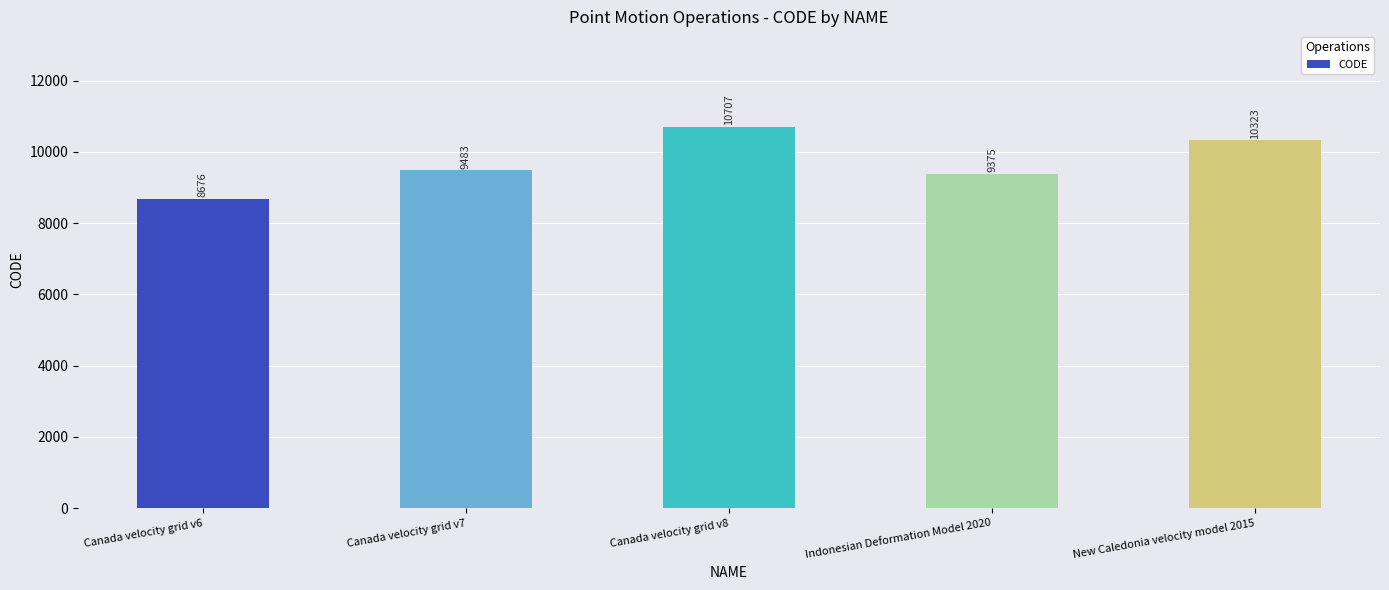

What is the label of the 5th bar from the left?

New Caledonia velocity model 2015